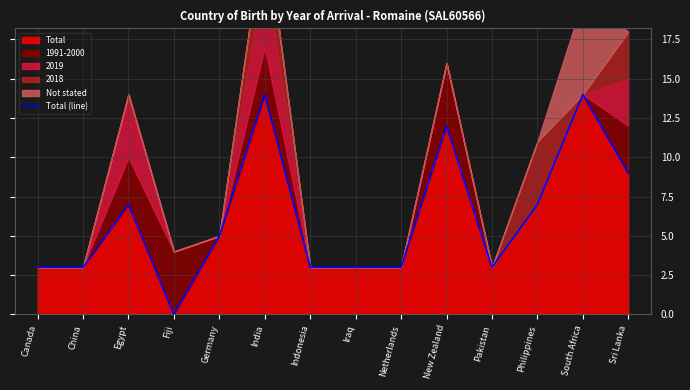

Which category has the lowest value across all series?

Fiji